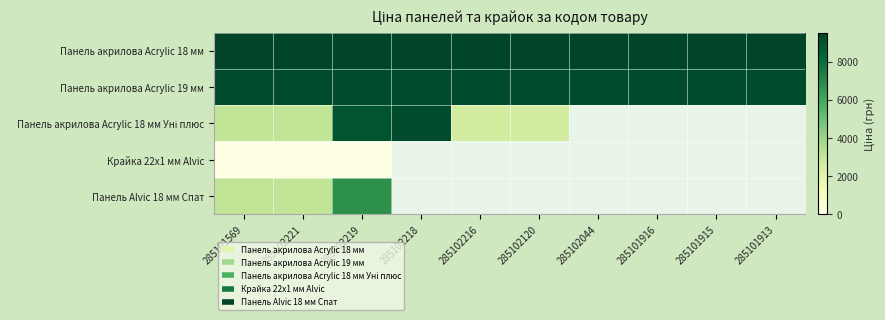

Which series has the largest total across all categories?

Панель акрилова Acrylic 18 мм